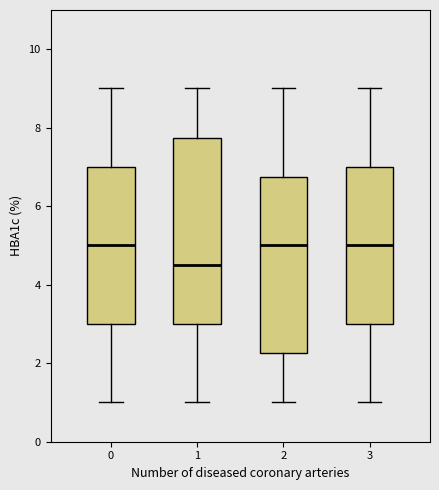

Comparing the boxes themselves (not the whiskers), which one is the tallest?

1